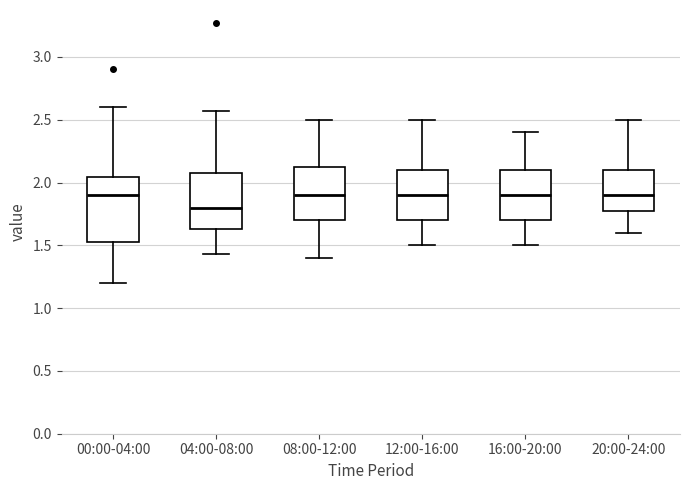

Where is the upper edge of the box for 04:00-08:00 on the y-axis? The values are not printed on the chart, so give them approximately, as read against the axis.

2.10